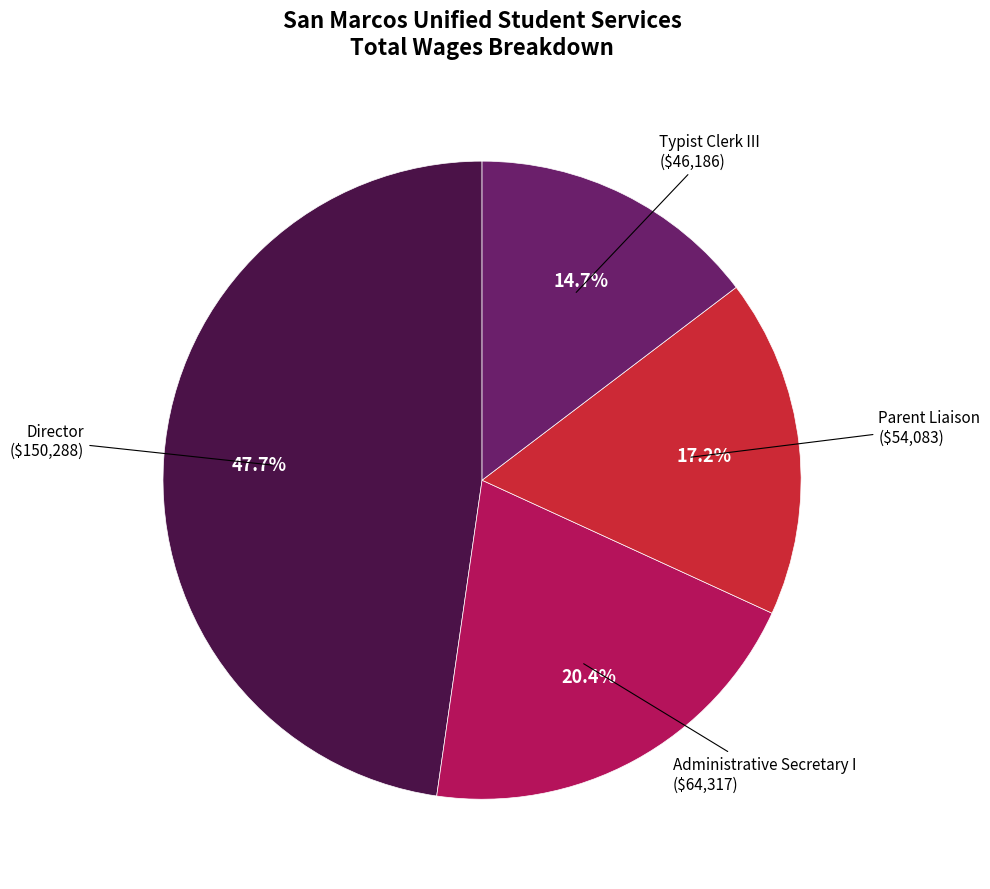

Does any single category account for the majority?

No